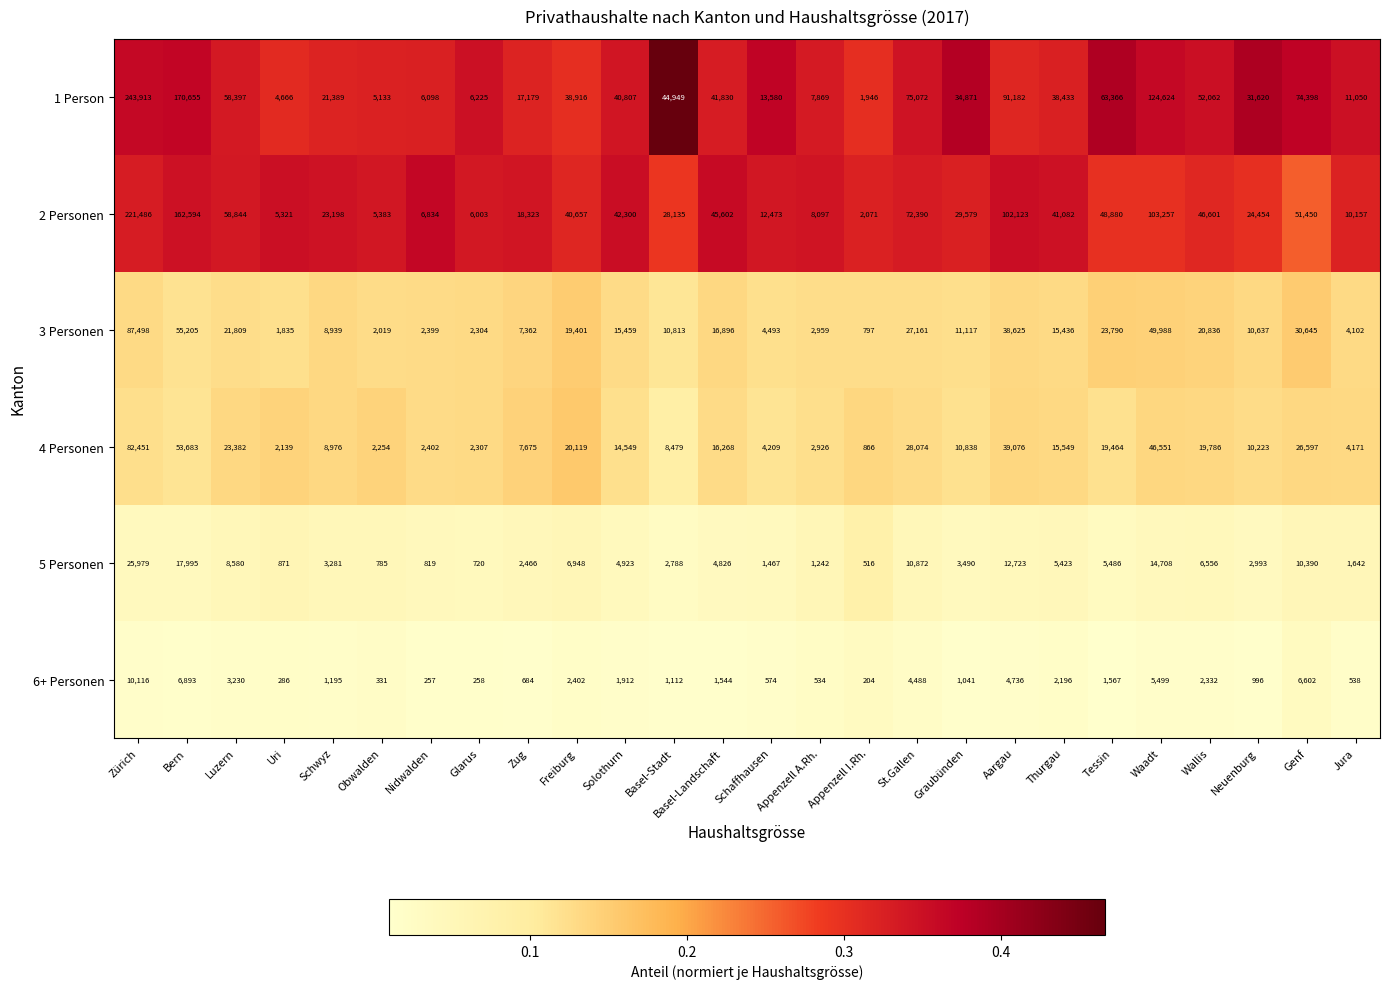

At which label does 3 Personen reach its peak?

Zürich